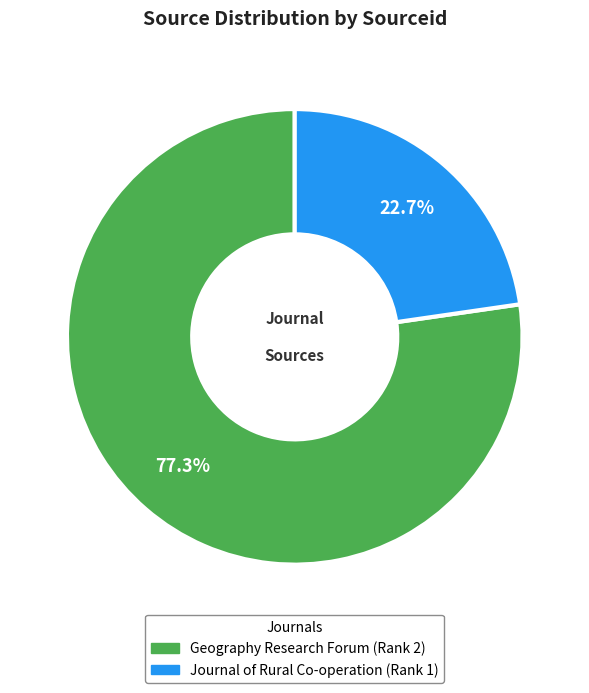

The Journal of Rural Co-operation (Rank 1) slice represents 28% of the pie. True or false?

False